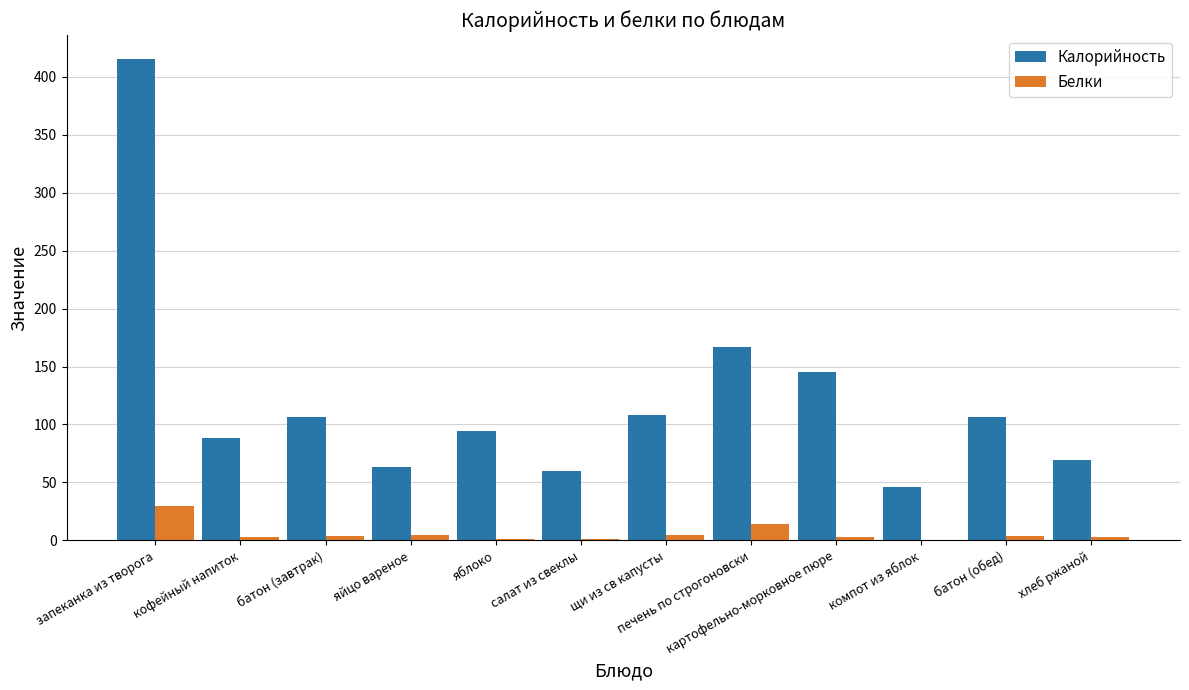

What is the sum of all Калорийность values?

1469.3